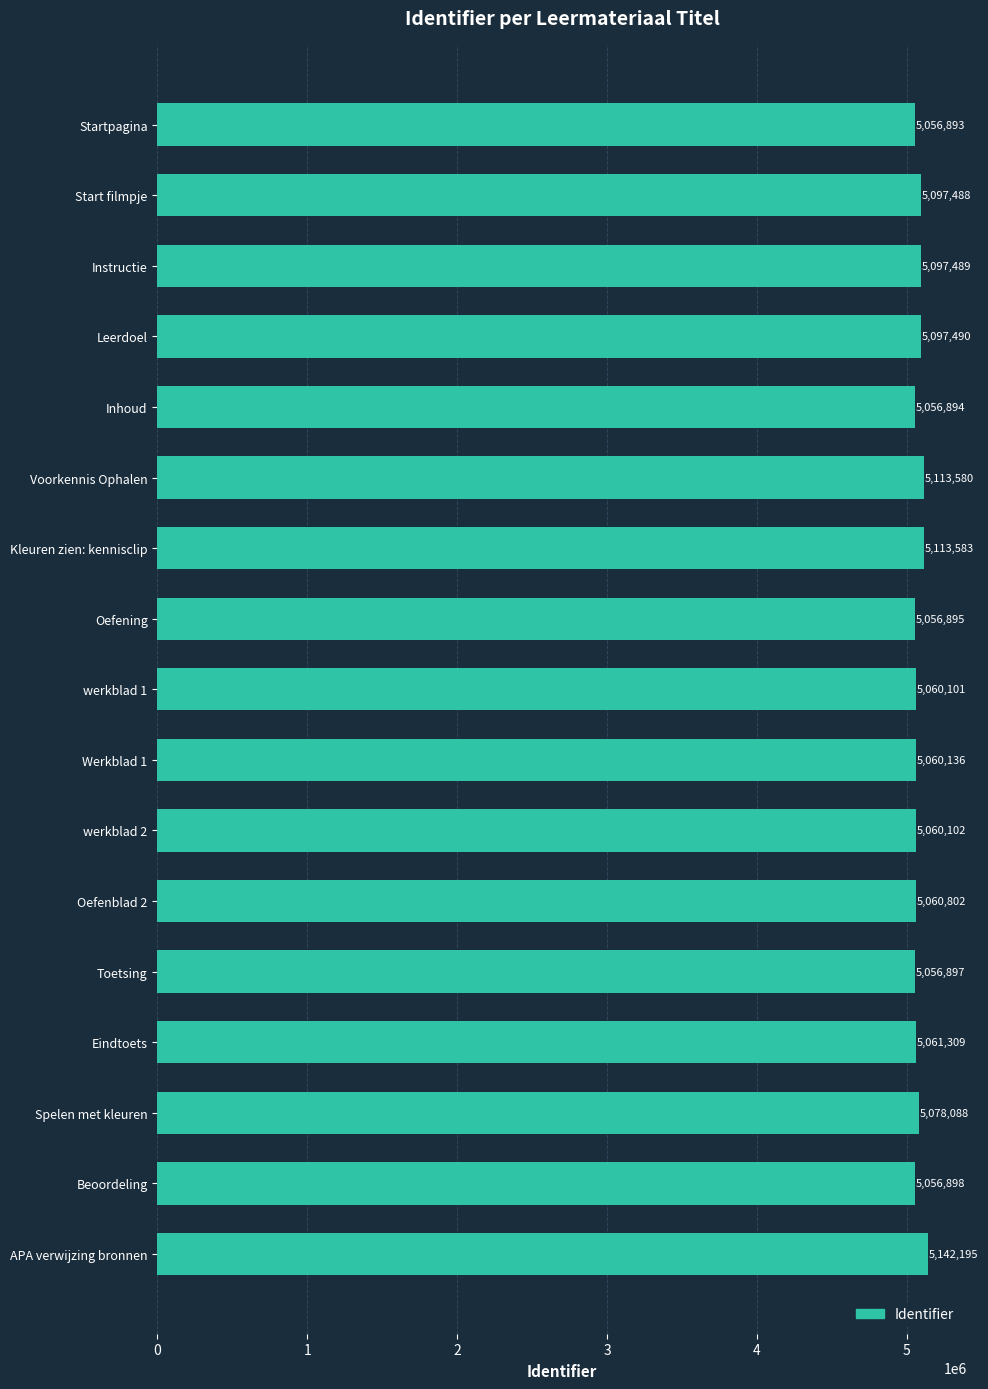

Rank the categories by value from highest to lowest.

APA verwijzing bronnen, Kleuren zien: kennisclip, Voorkennis Ophalen, Leerdoel, Instructie, Start filmpje, Spelen met kleuren, Eindtoets, Oefenblad 2, Werkblad 1, werkblad 2, werkblad 1, Beoordeling, Toetsing, Oefening, Inhoud, Startpagina